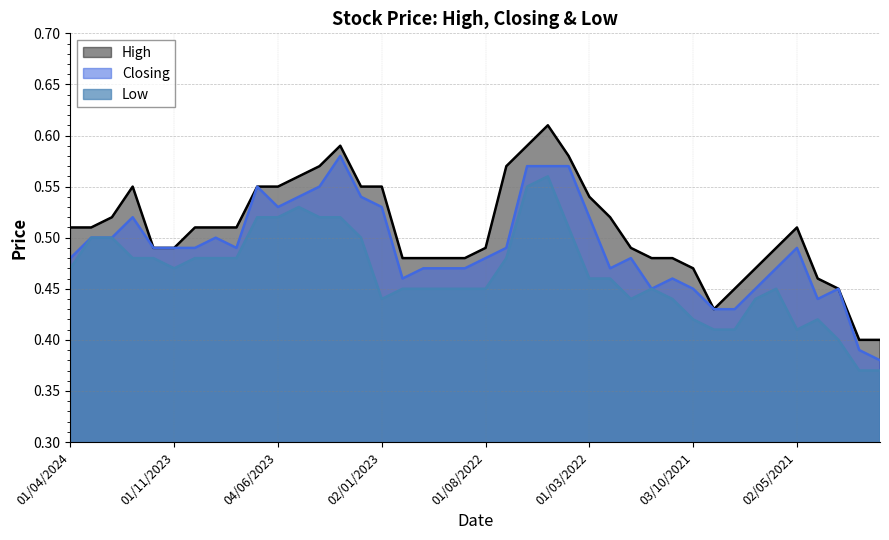

True or false: Closing and High intersect in this chart.

False